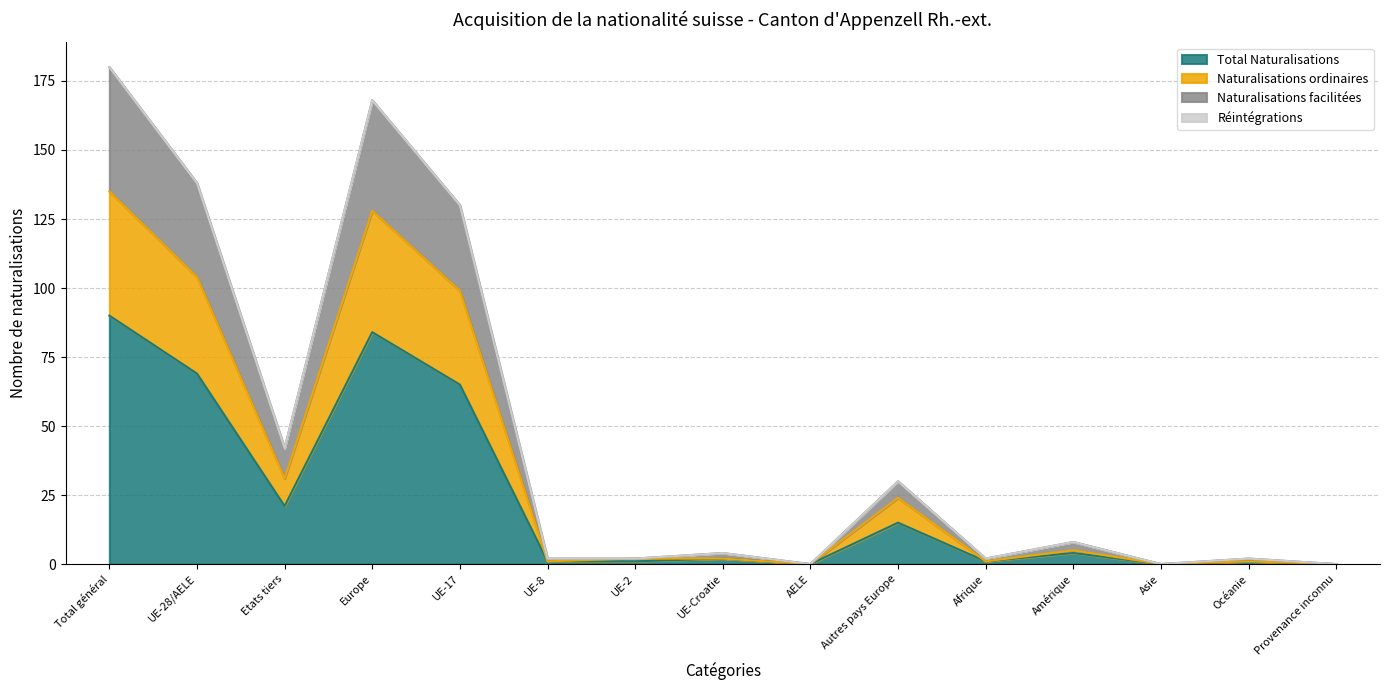

What is the total value across all series at UE-8?

4